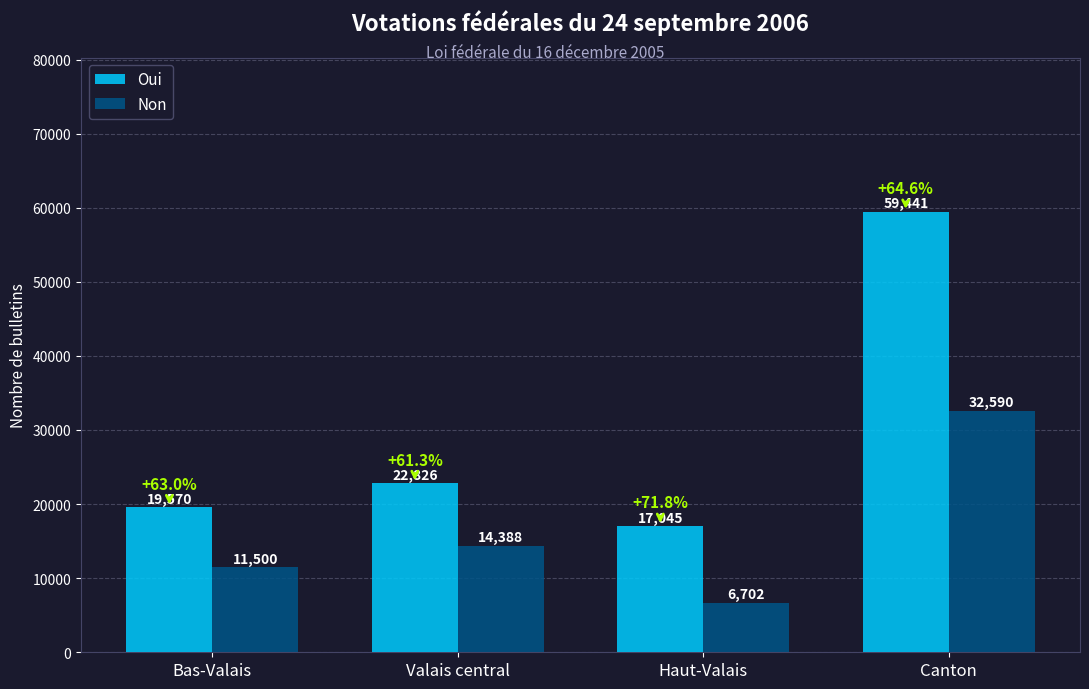

Reading left to right, transcribe all the data shown in this chart.

Oui: 19570	22826	17045	59441
Non: 11500	14388	6702	32590